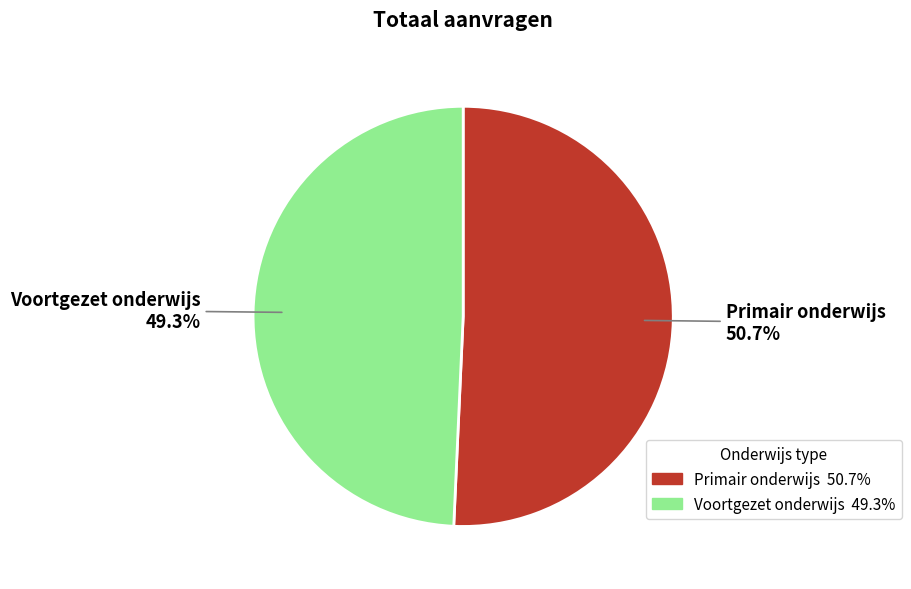

How many slices are in this pie chart?

2